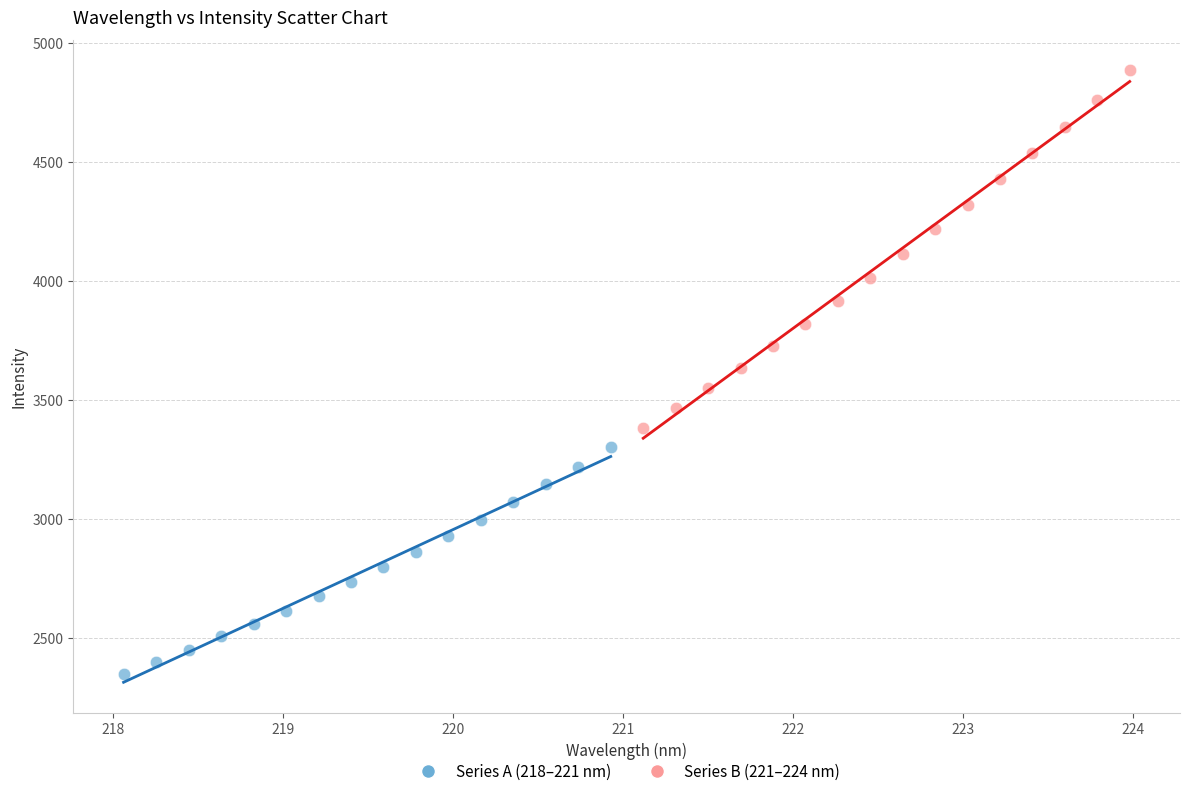

Which series contains the lowest Y value?

Series A (218–221 nm)